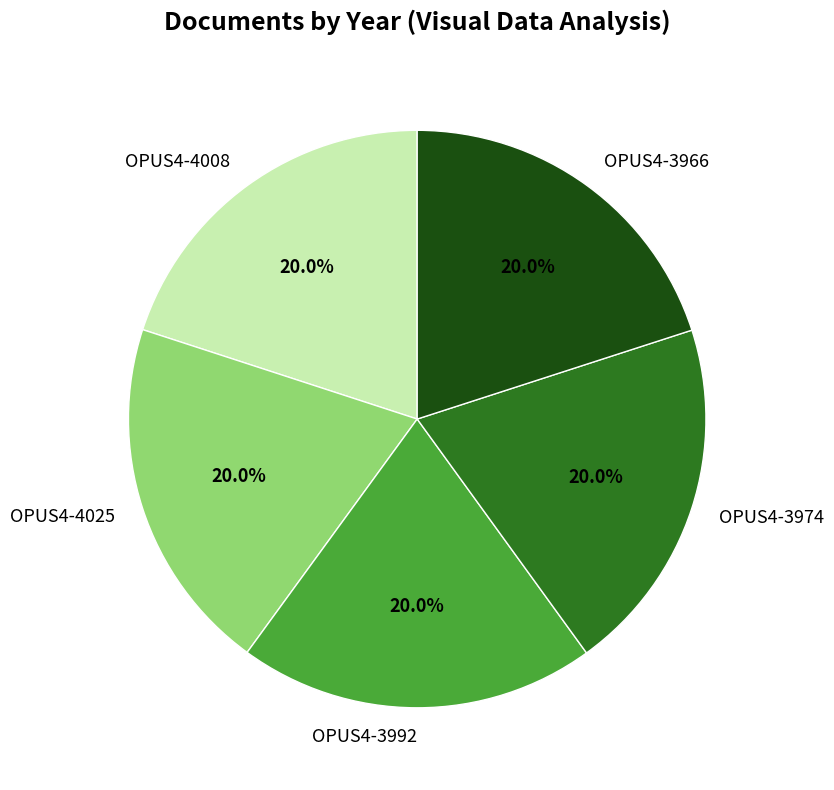

Does any single category account for the majority?

No